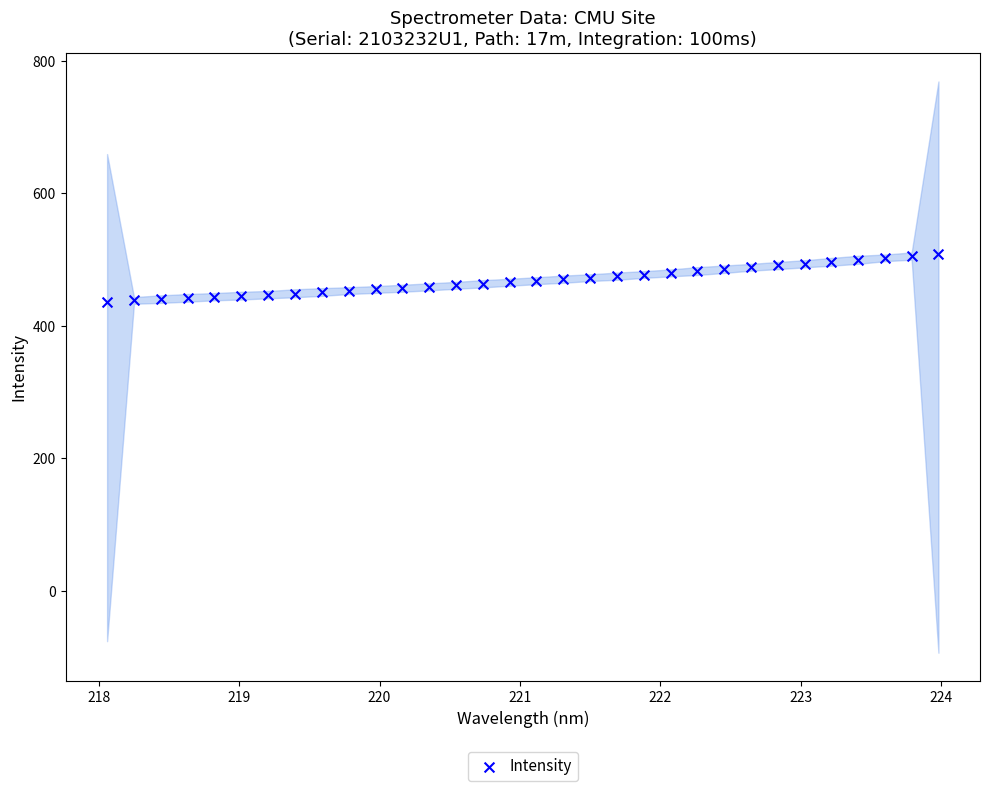

What is the range of Y values (max minus min)?

71.5